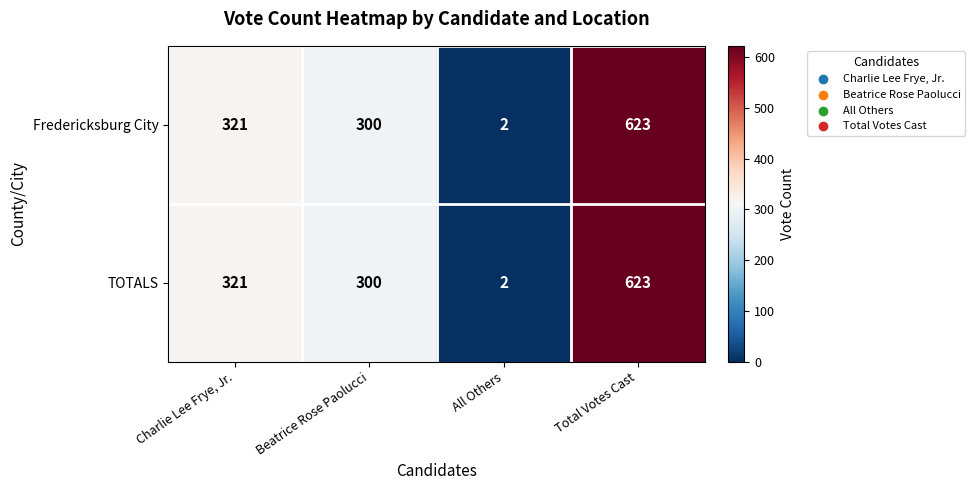

What is the approximate value of Fredericksburg City at Beatrice Rose Paolucci?

300